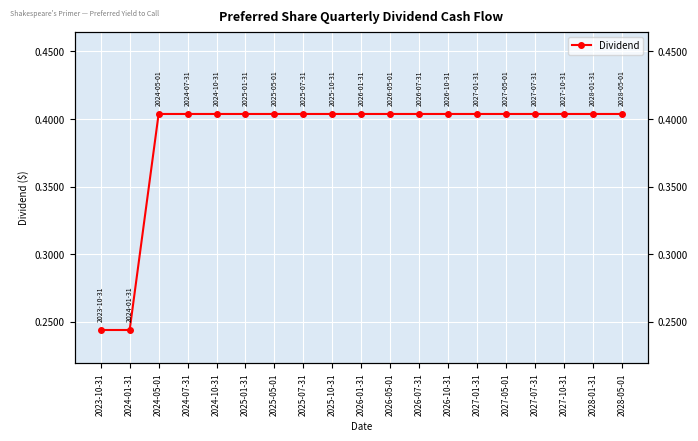

Reading left to right, what are all the values shown in this chart?

2023-10-31=0.2	2024-01-31=0.2	2024-05-01=0.4	2024-07-31=0.4	2024-10-31=0.4	2025-01-31=0.4	2025-05-01=0.4	2025-07-31=0.4	2025-10-31=0.4	2026-01-31=0.4	2026-05-01=0.4	2026-07-31=0.4	2026-10-31=0.4	2027-01-31=0.4	2027-05-01=0.4	2027-07-31=0.4	2027-10-31=0.4	2028-01-31=0.4	2028-05-01=0.4